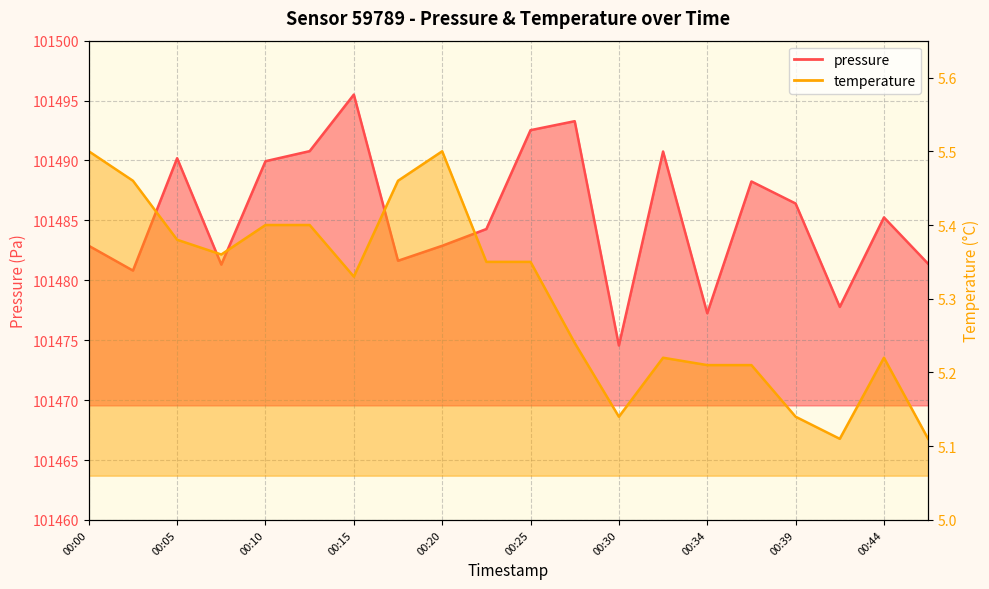

What is the difference between the pressure values at 00:07 and 00:12?

9.5